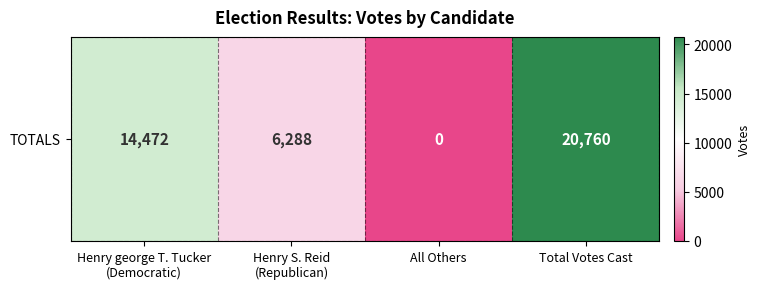

Read the value at Henry S. Reid
(Republican), to the nearest 100.

6300